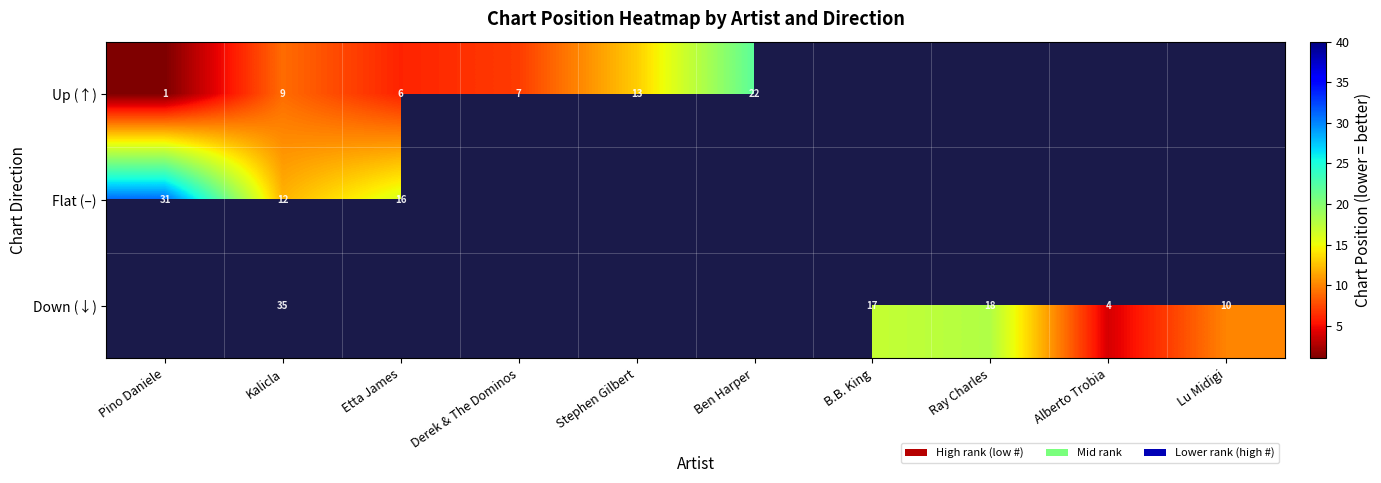

Is it true that Down (↓) equals 22 at Kalicla?

False